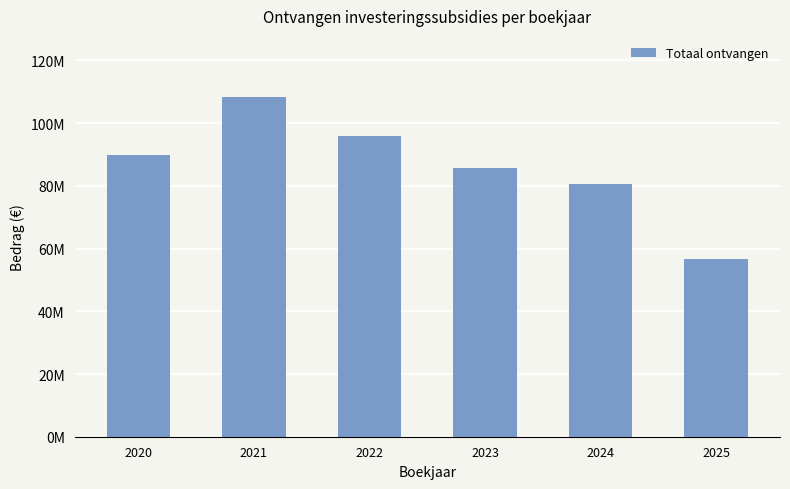

Does the chart contain any negative values?

No